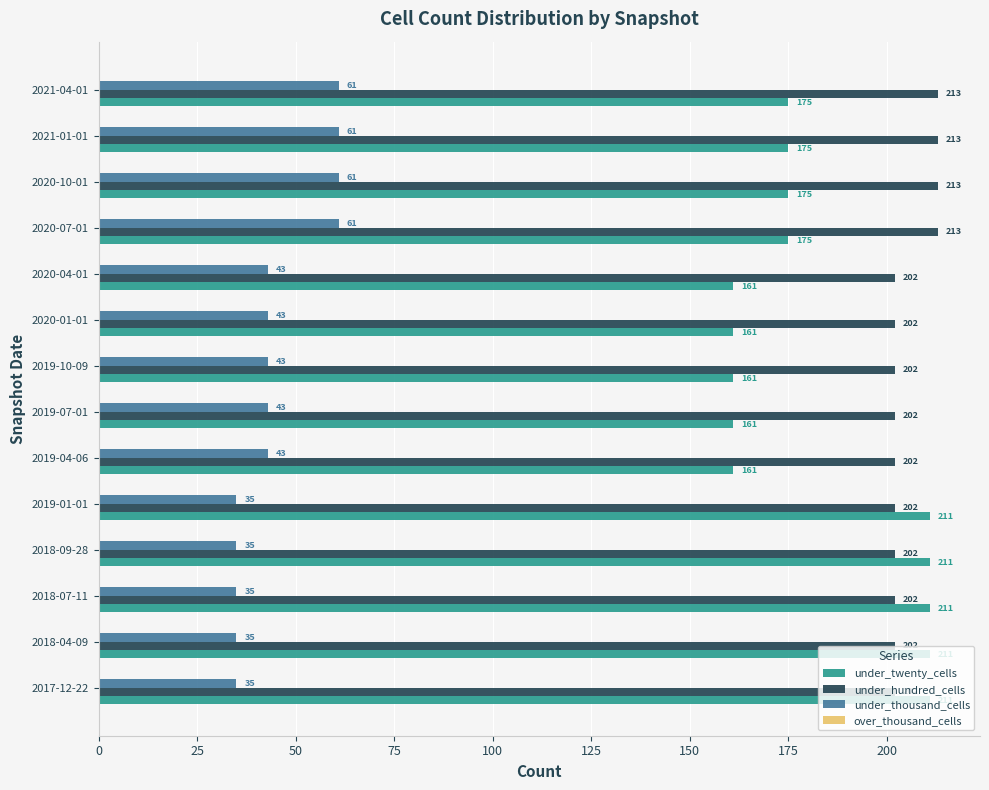

What is the approximate value of under_twenty_cells at 2019-01-01, to the nearest 10?

210